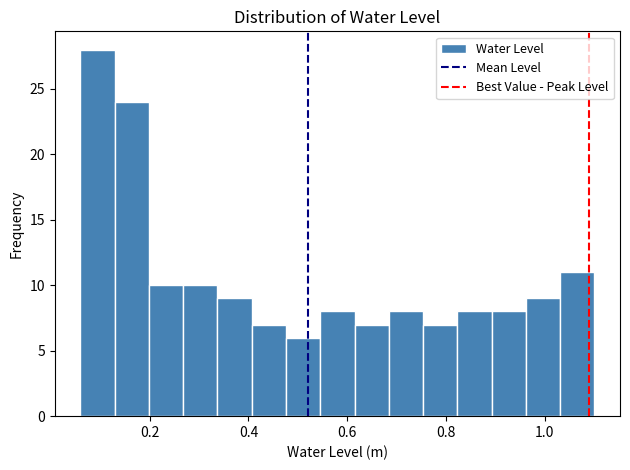

Read against the x-axis, roughly where is the centre of the tallest bar?

0.10